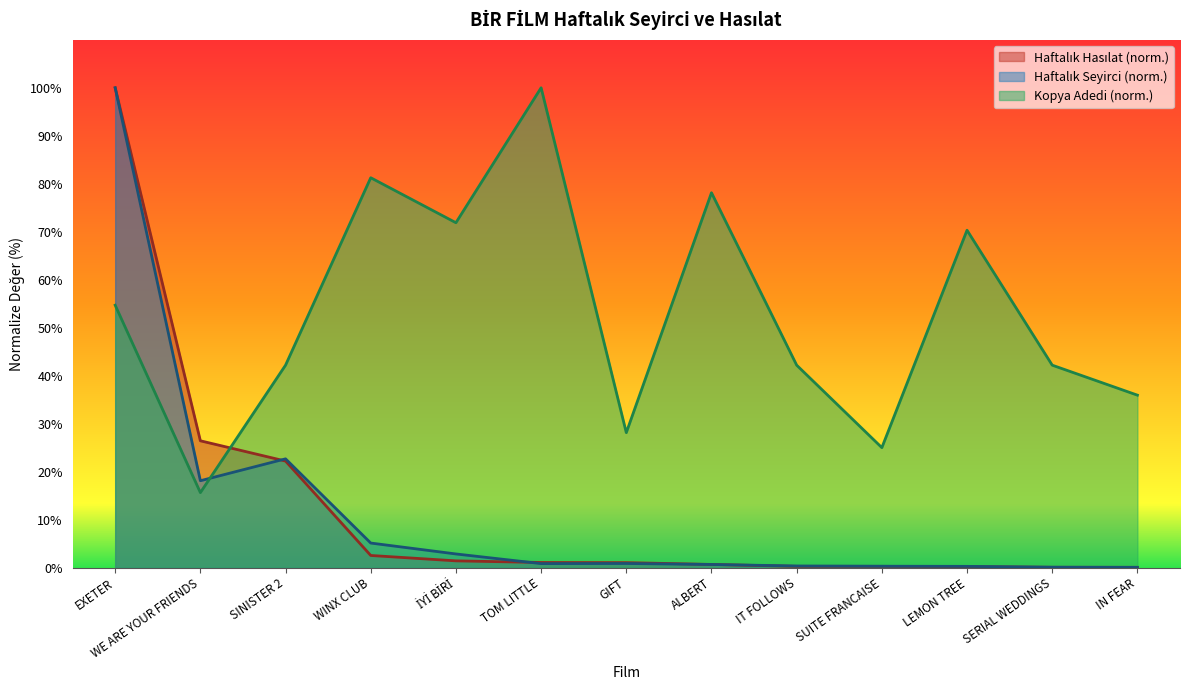

Where is Haftalık Hasılat nearest to the value 50?

WE ARE YOUR FRIENDS